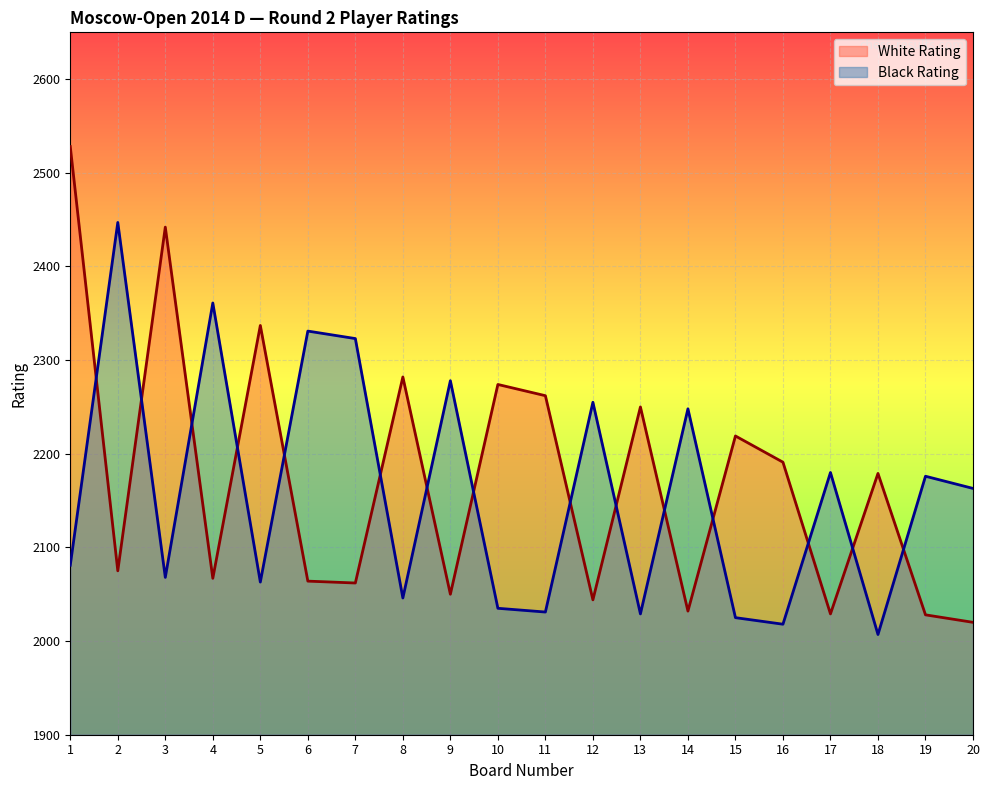

At which category does Black Rating reach its first local valley?

3